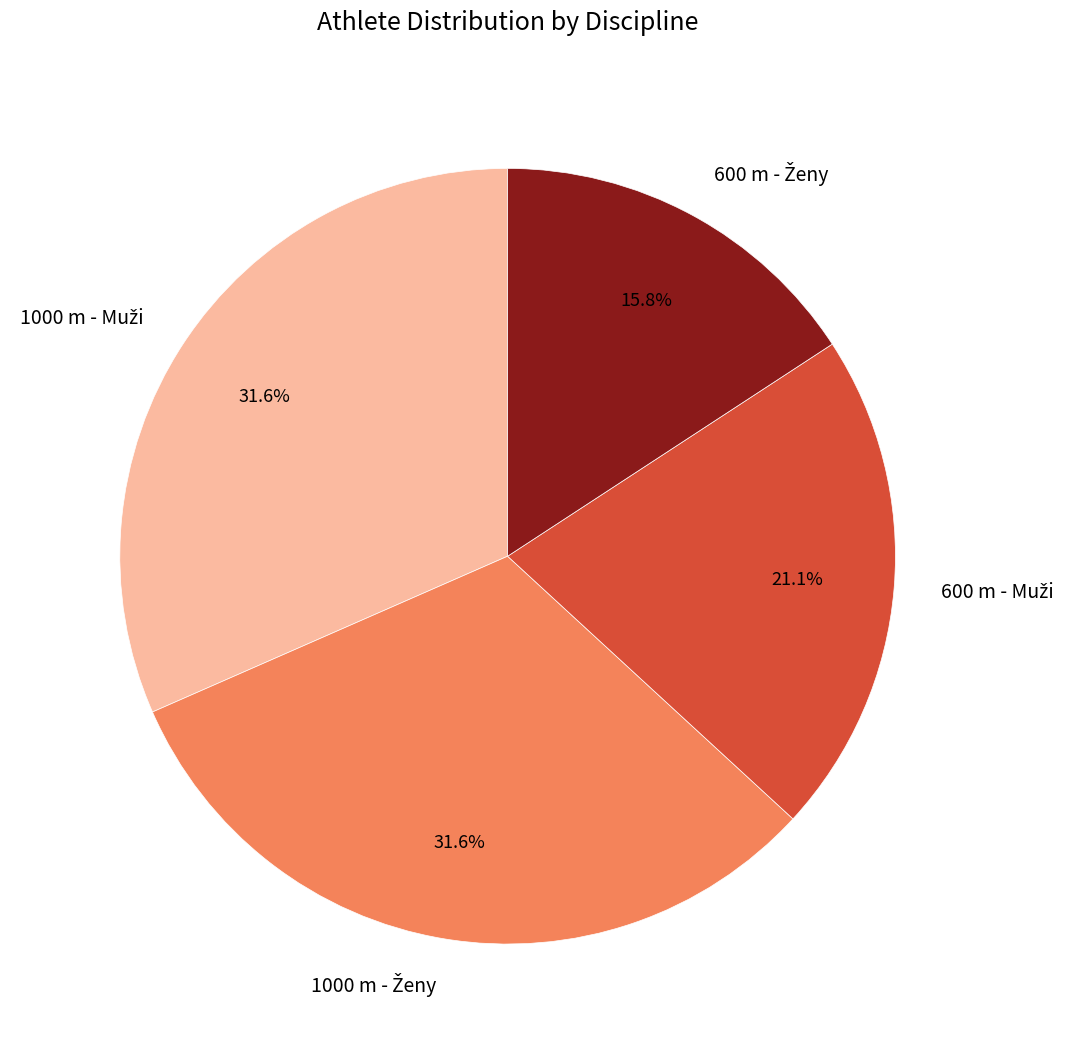

Does any single category account for the majority?

No